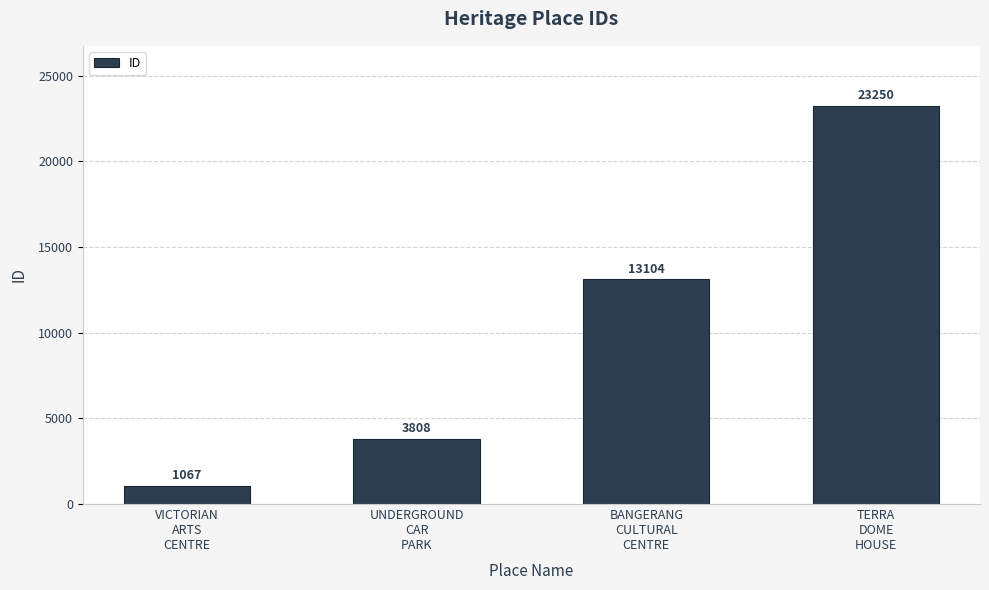

What is the smallest value displayed?

1067